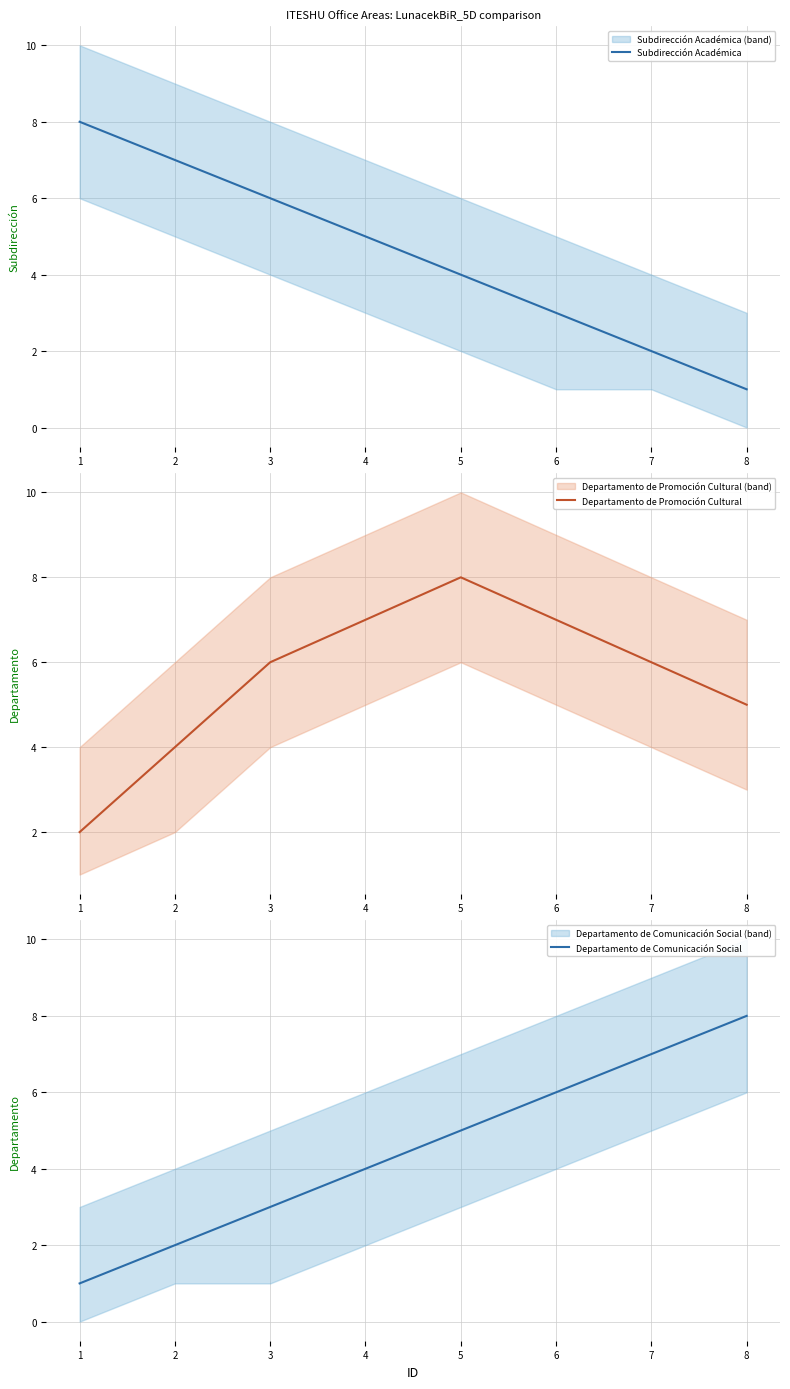

What is the maximum value for Departamento de Promoción Cultural?

8